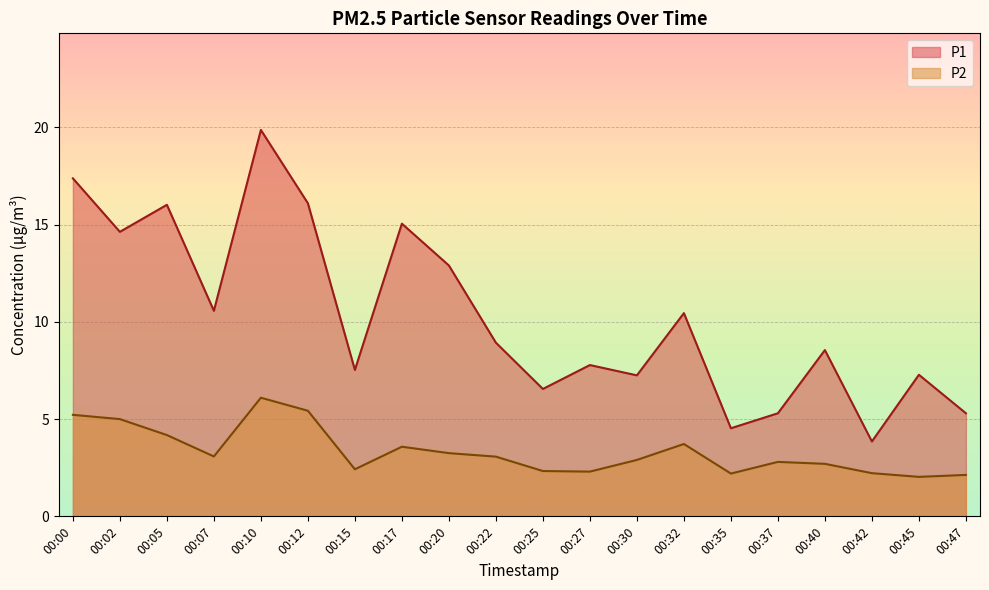

The P1 series shows 7.2 at 00:30. True or false?

True